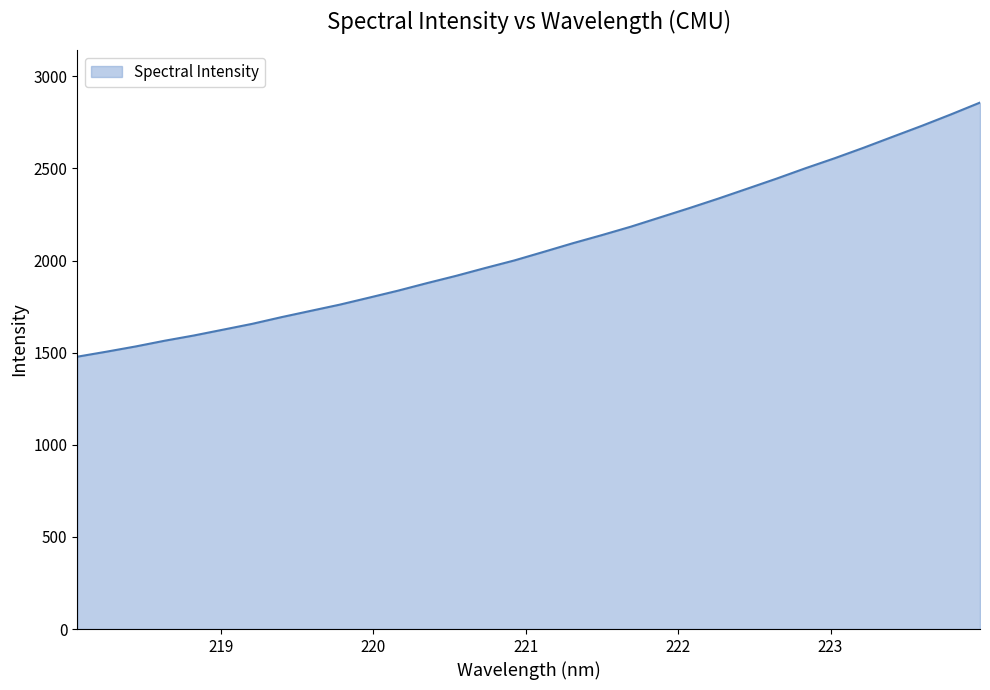

What is the difference between the maximum and minimum values?

1379.1